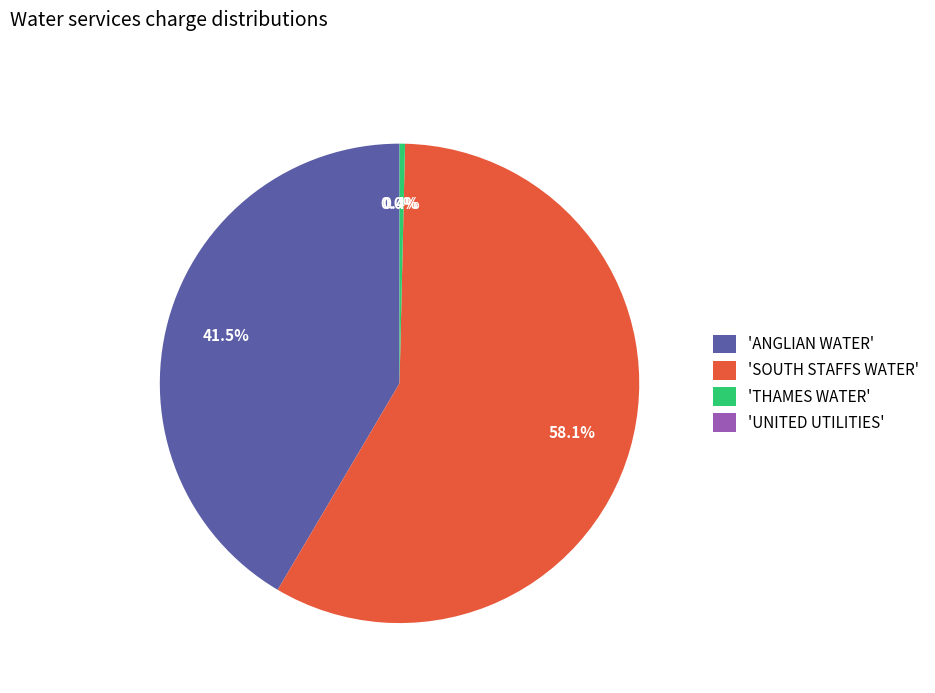

Which slice is the largest?

'SOUTH STAFFS WATER'